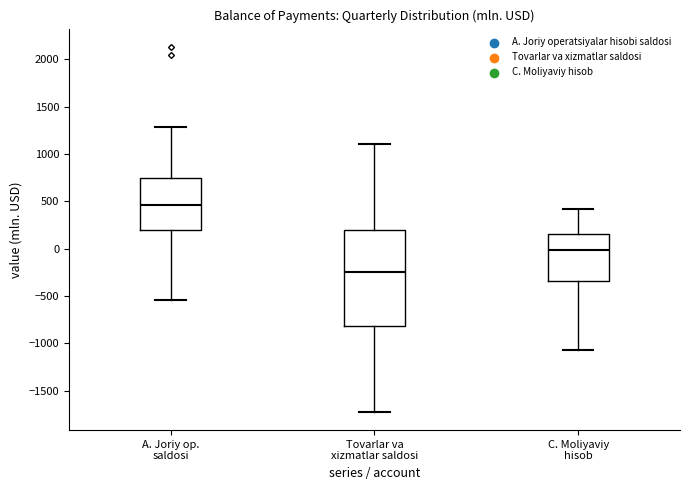

Reading left to right, transcribe this box plot: for each box, give where its median line is, the range the box spans, and where its two whiskers end, as read against the y-axis. The values are not printed on the chart, so give them approximately, as read against the axis.

A. Joriy op. saldosi: median 450, box 200 to 750, whiskers -550 to 1300
Tovarlar va xizmatlar saldosi: median -250, box -800 to 200, whiskers -1700 to 1100
C. Moliyaviy hisob: median 0, box -350 to 150, whiskers -1050 to 400